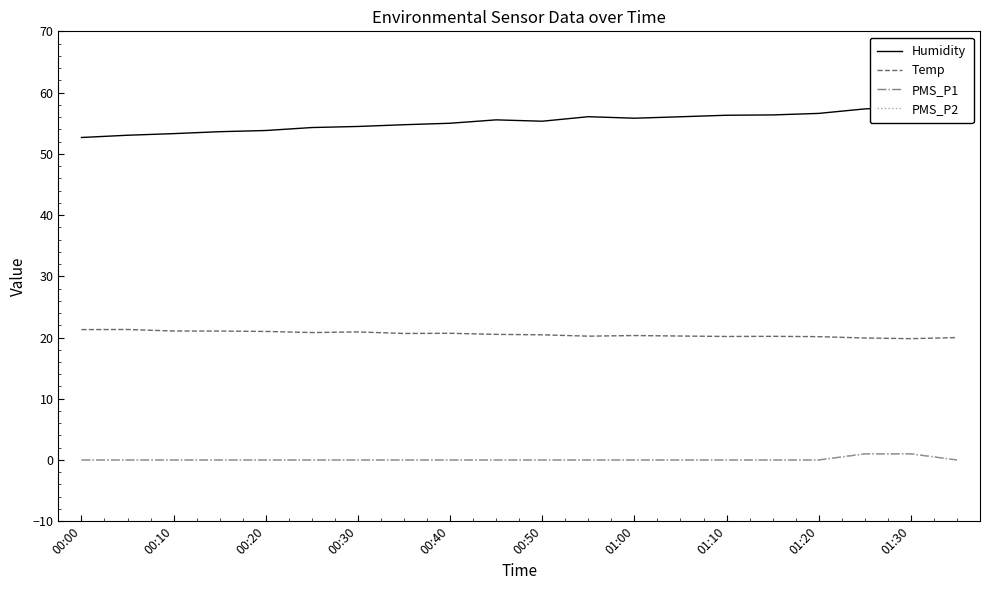

At which label is PMS_P1 closest to 0?

00:00